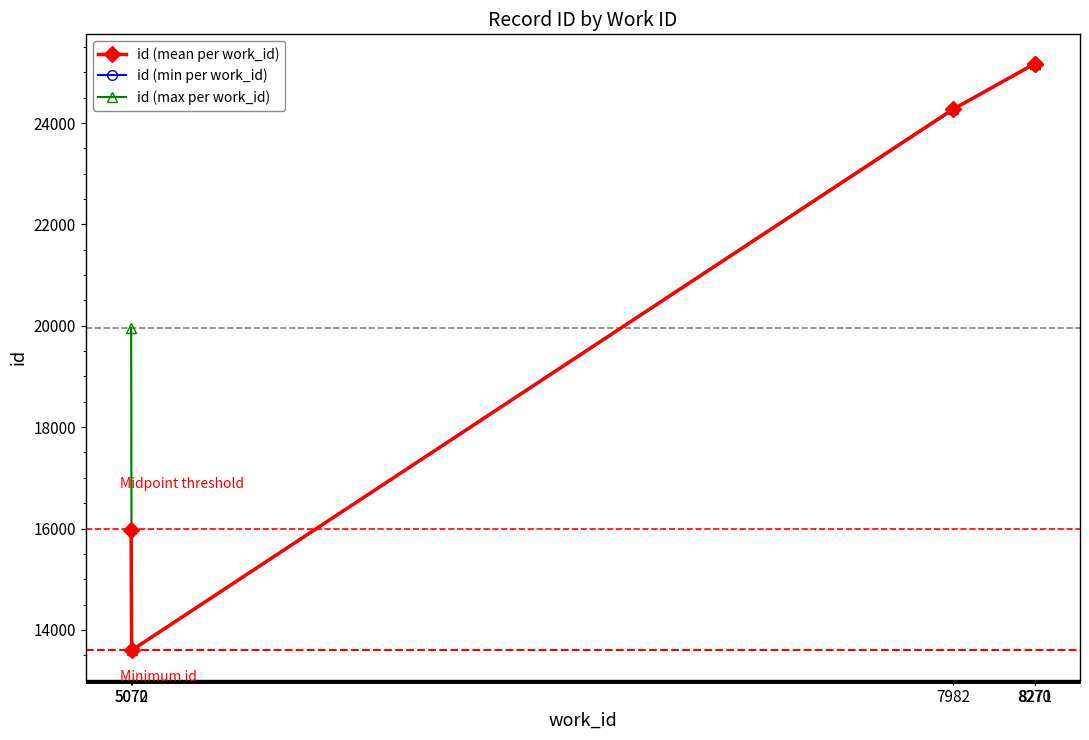

Is it true that id (min per work_id) equals 24265 at 7982?

True